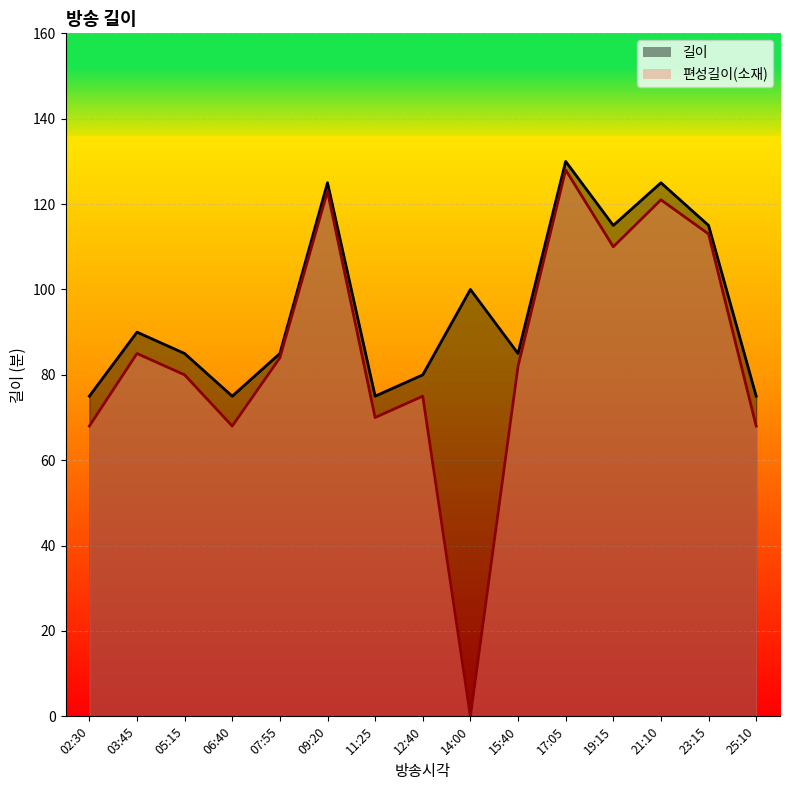

True or false: 길이 has more than 1 points higher than both neighbors.

True